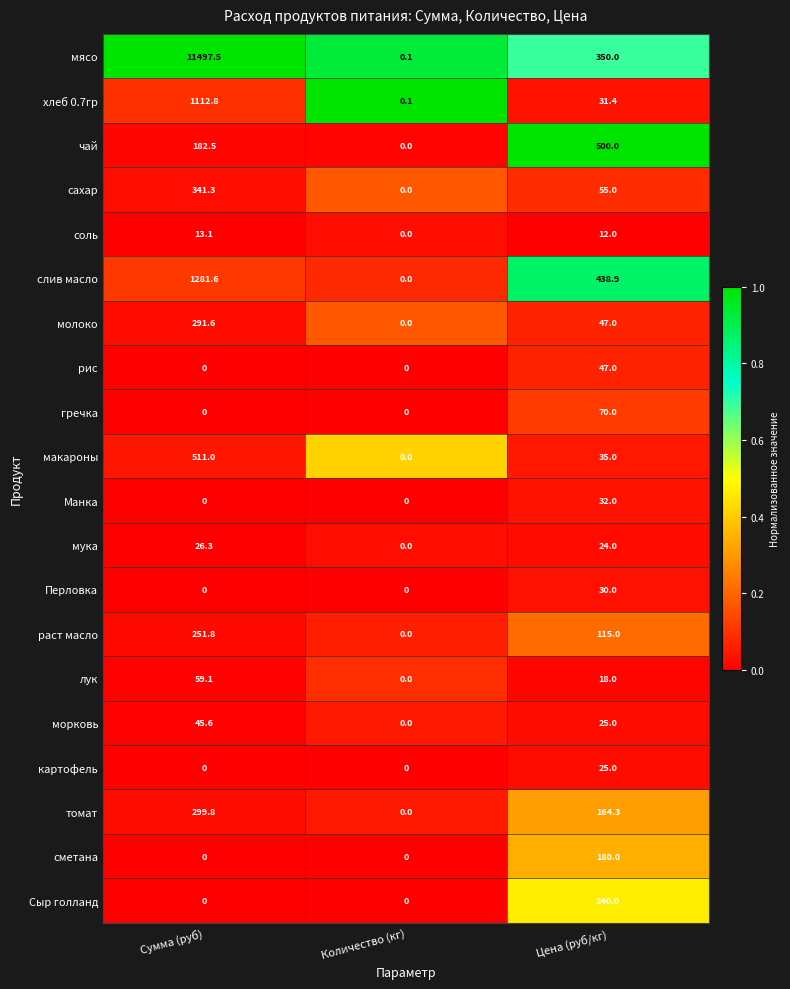

What is the difference between the maximum and minimum values in the лук series?

59.1